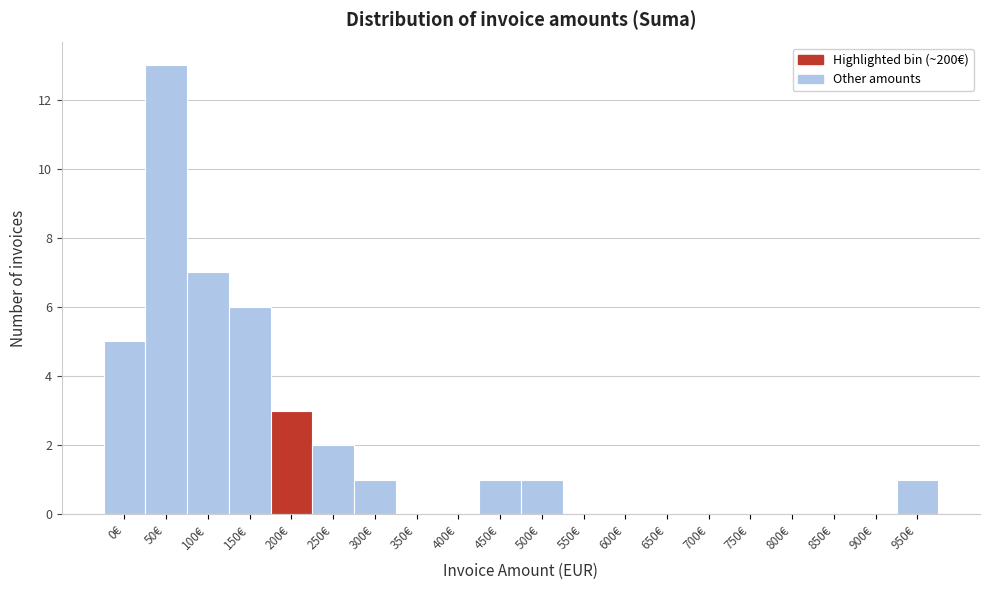

Reading left to right, list all the values displayed in this chart.

0€=5	50€=13	100€=7	150€=6	200€=3	250€=2	300€=1	350€=0	400€=0	450€=1	500€=1	550€=0	600€=0	650€=0	700€=0	750€=0	800€=0	850€=0	900€=0	950€=1